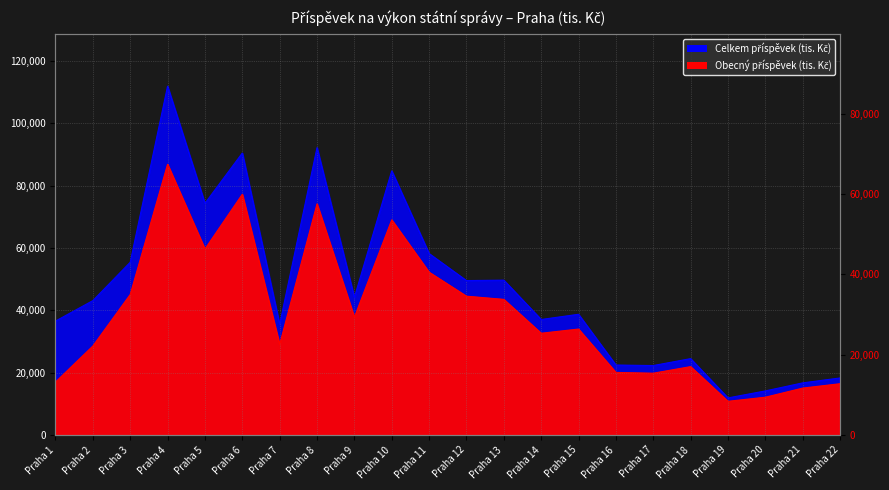

At which category is the sum across all series the highest?

Praha 4